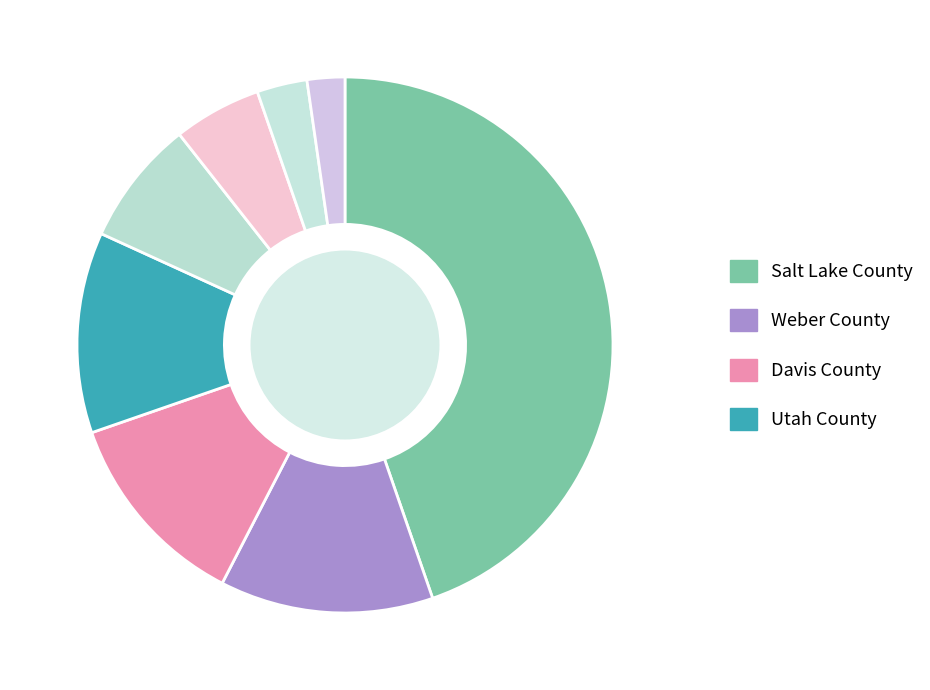

How many segments does this pie chart have?

8